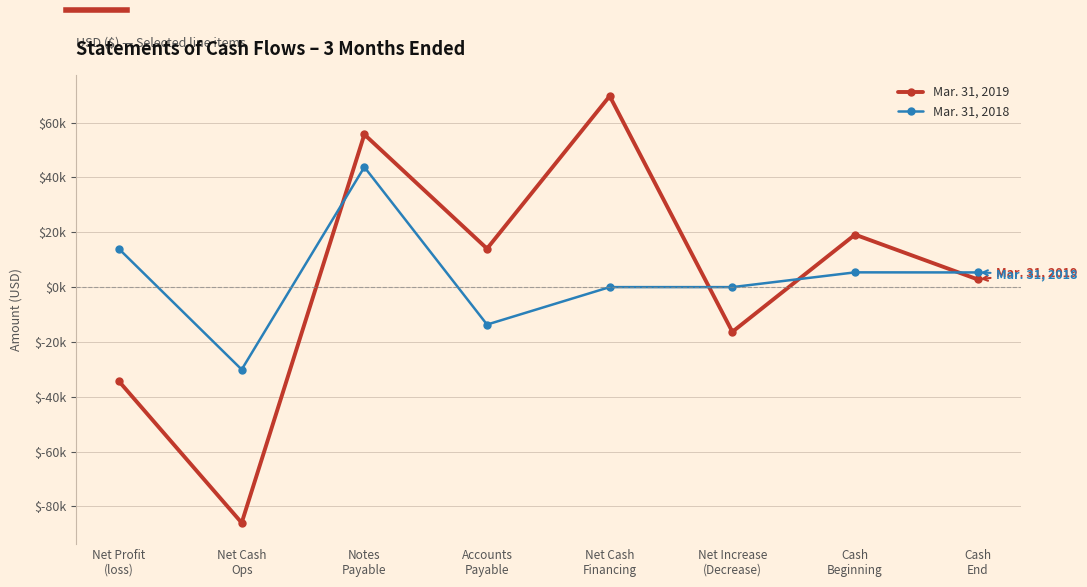

At which category is the sum across all series the highest?

Notes
Payable